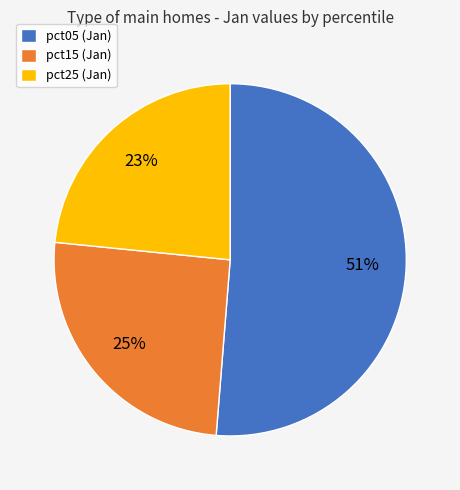

The pct05 (Jan) slice represents 51% of the pie. True or false?

True